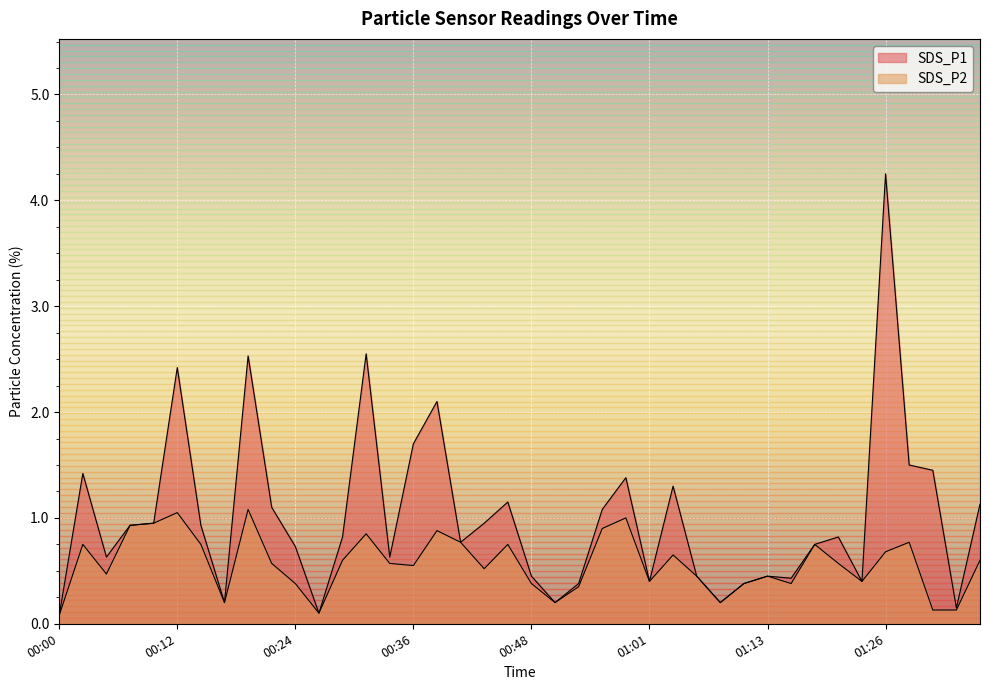

Where is SDS_P1 nearest to the value 2?

00:39